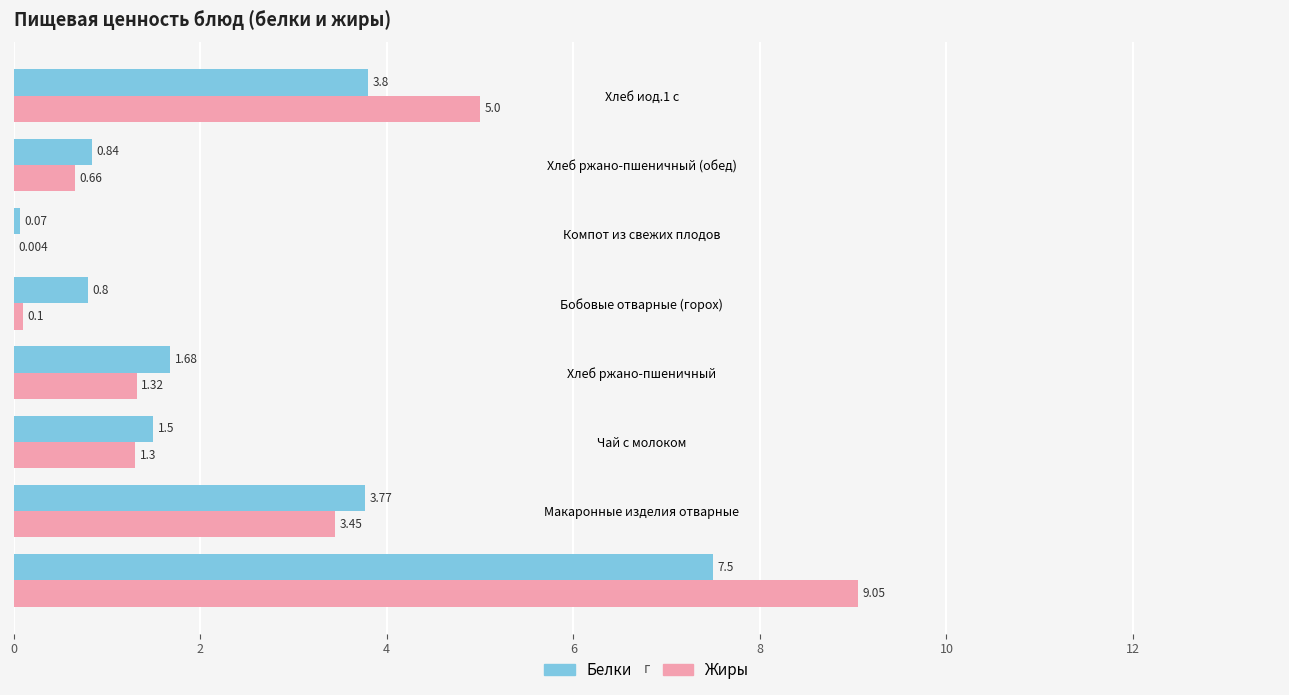

Which series has the largest total across all categories?

Жиры